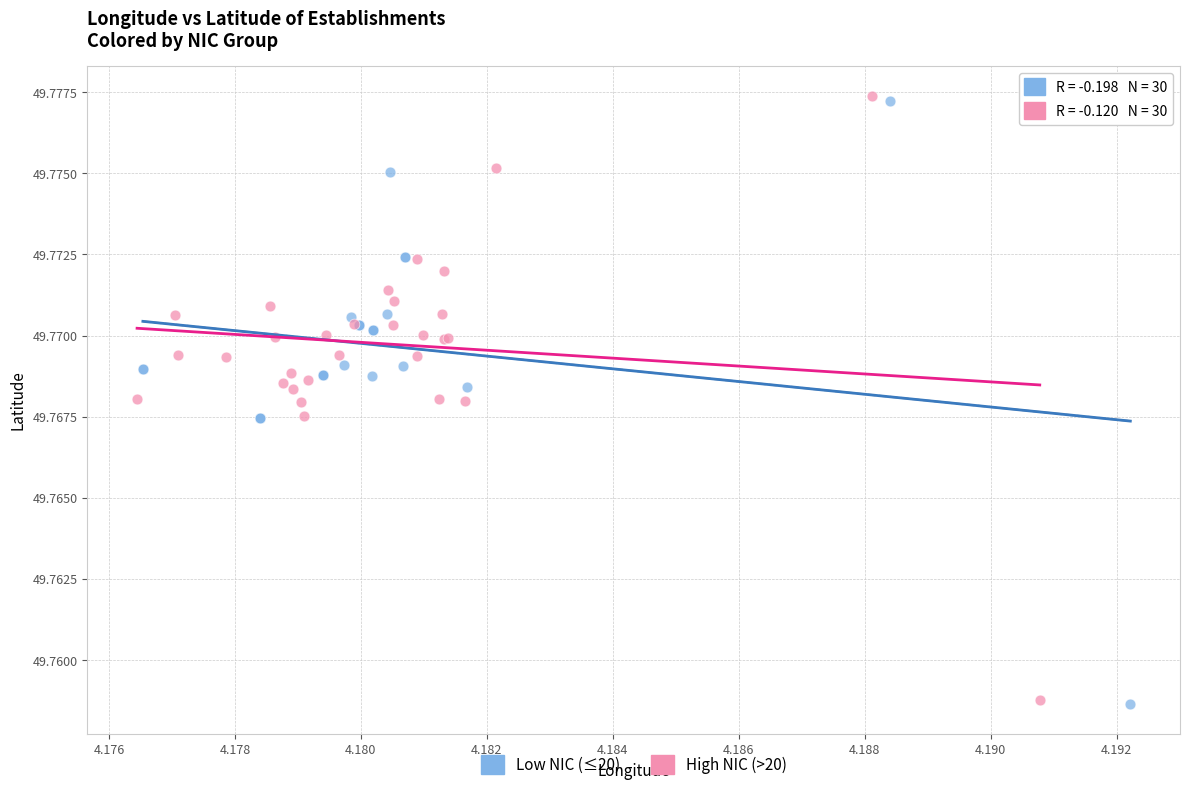

Which series has the largest Y range (max minus min)?

High NIC (>20)